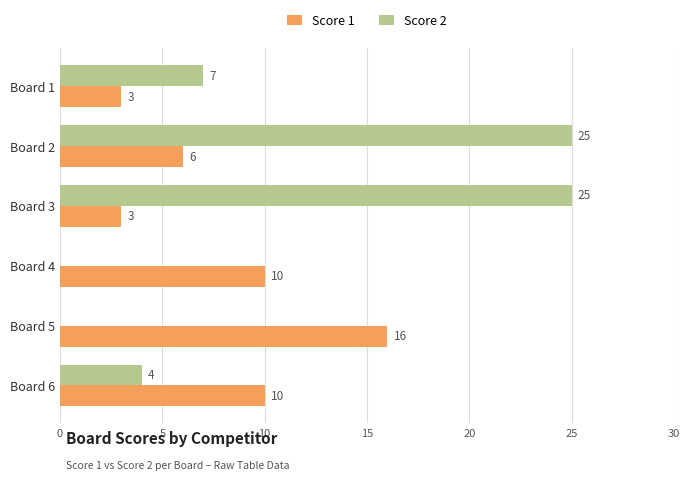

True or false: Score 1 has a value of 6 at Board 2.

True